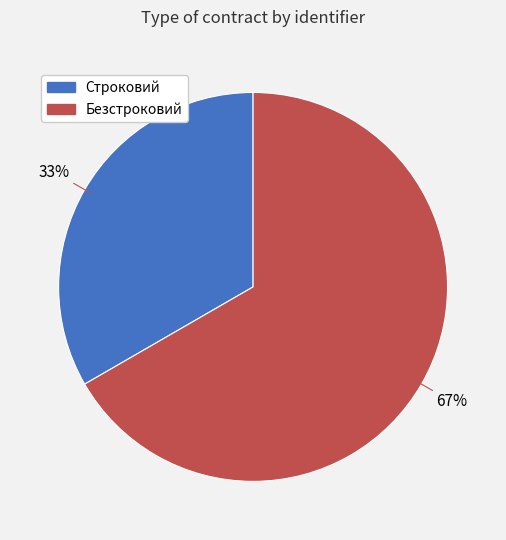

The Безстроковий slice represents 67% of the pie. True or false?

True